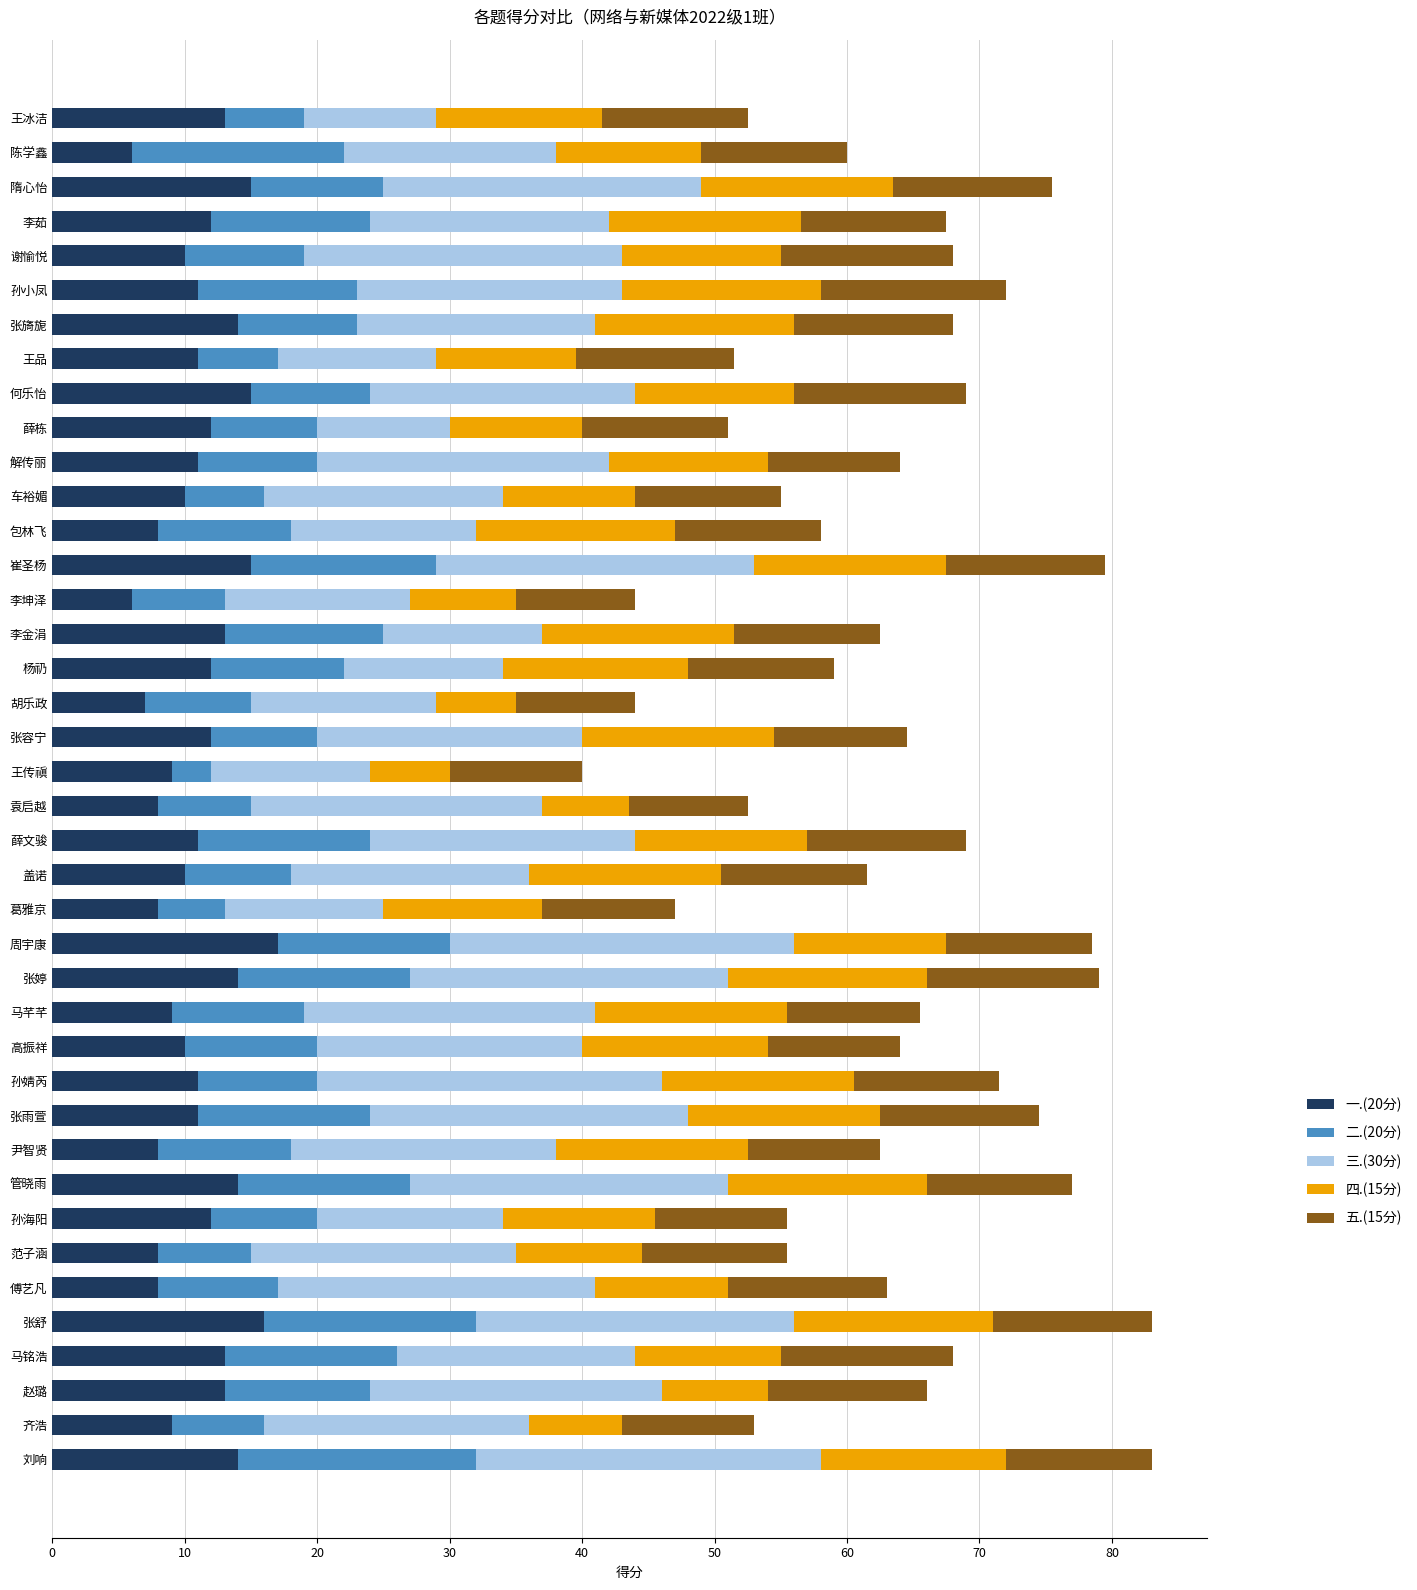

How many distinct data groups are displayed?

5